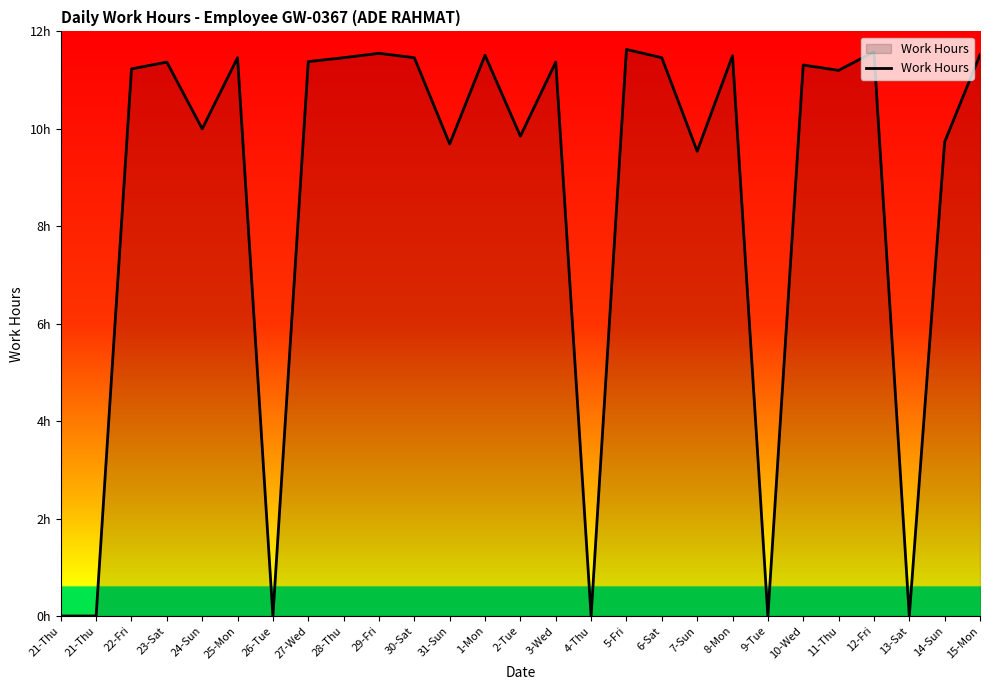

Read the value at 22-Fri.

11.2